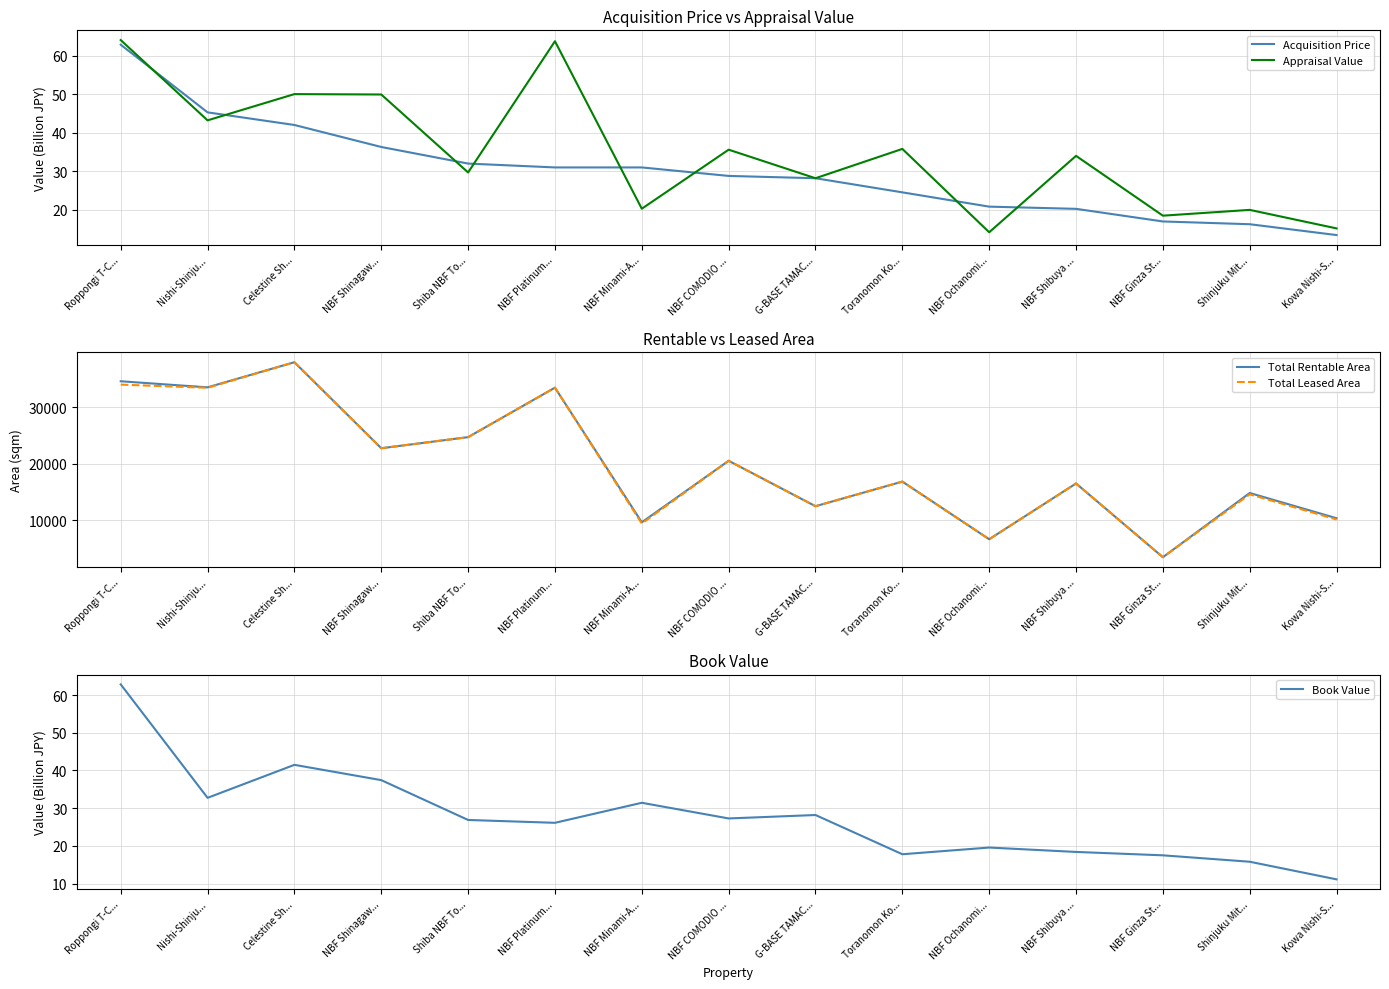

List the series in order of their peak value, highest first.

Total Rentable Area, Total Leased Area, Appraisal Value, Book Value, Acquisition Price